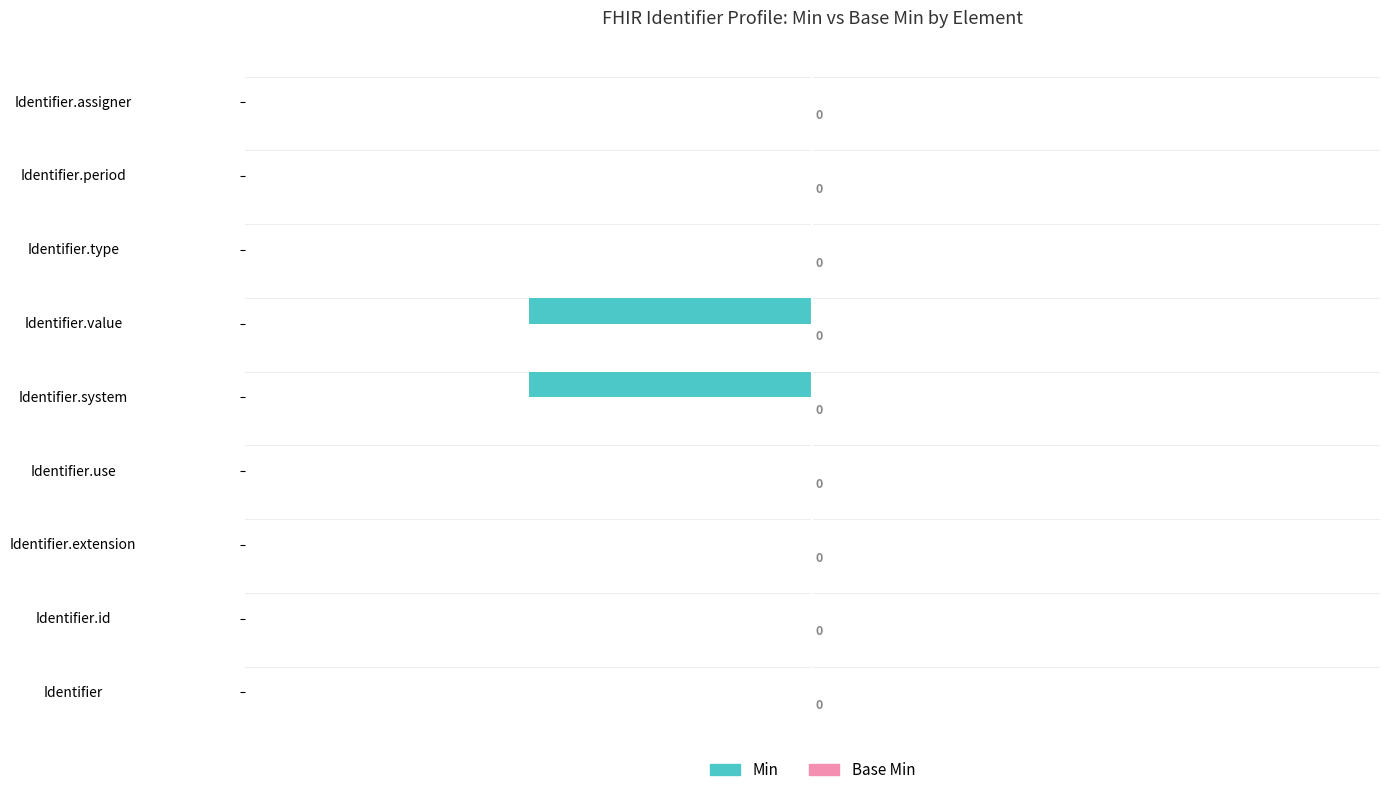

The value at Identifier.extension is -1. True or false?

False